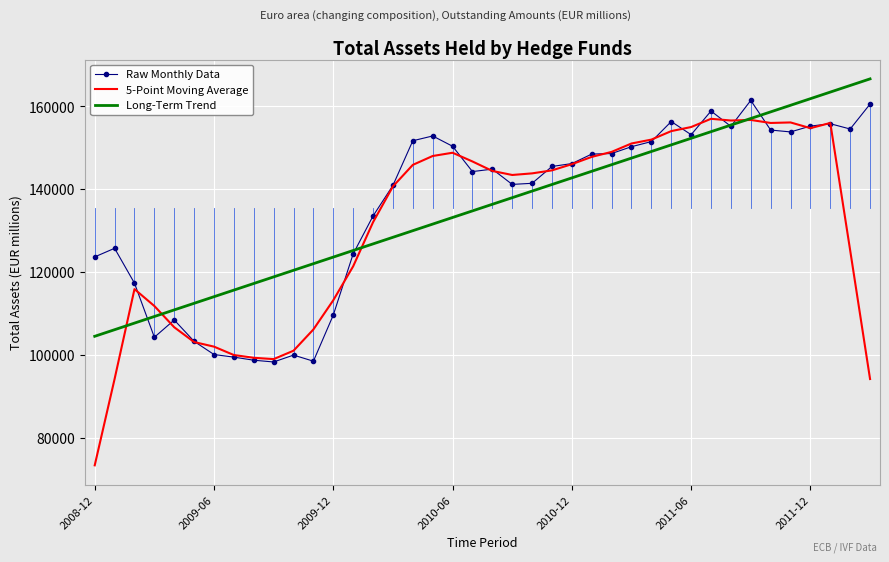

Which series has the widest spread of values?

5-Point Moving Average